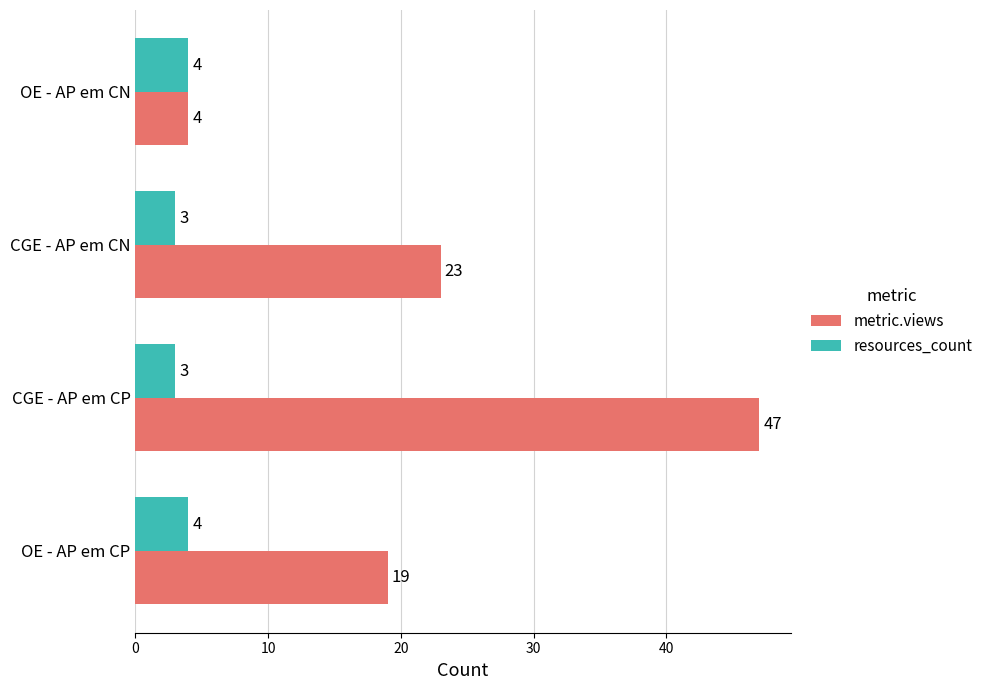

At which label does metric.views reach its minimum?

OE - AP em CN